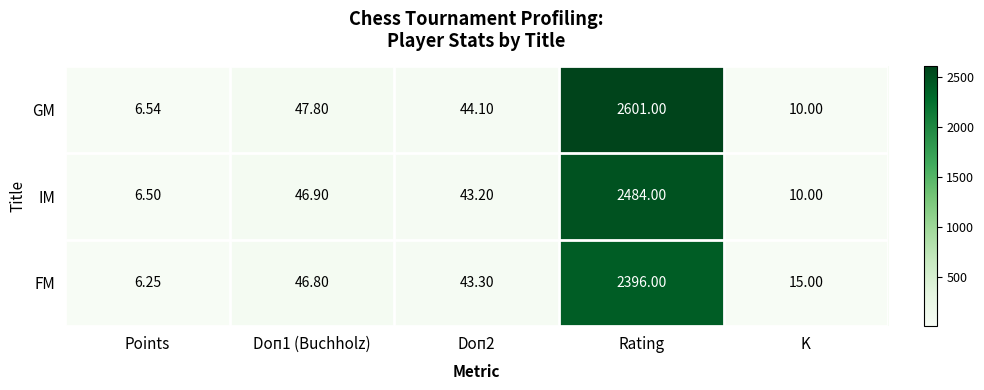

Between Points and Rating, which series saw the biggest shift?

GM